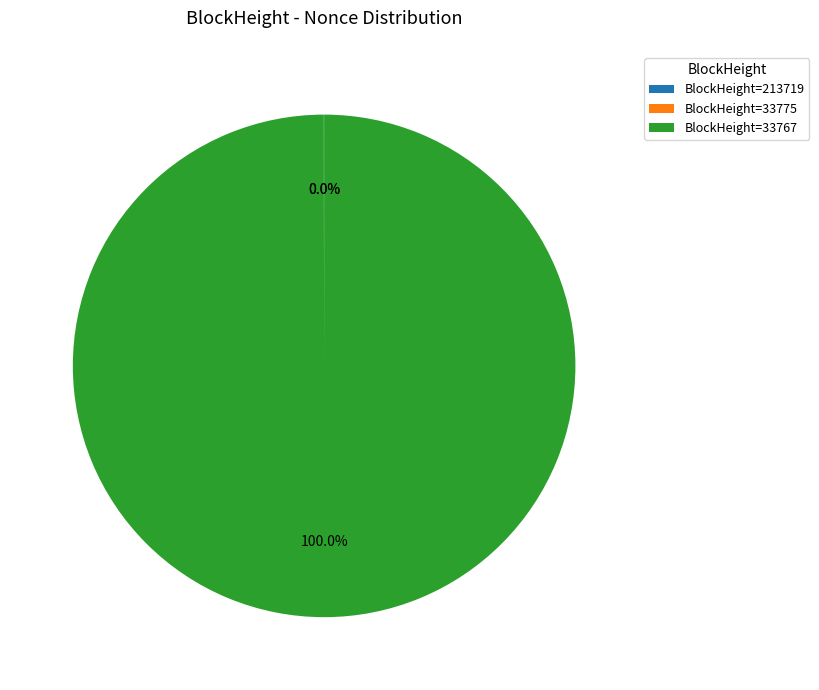

What is the largest slice in the pie chart?

33767